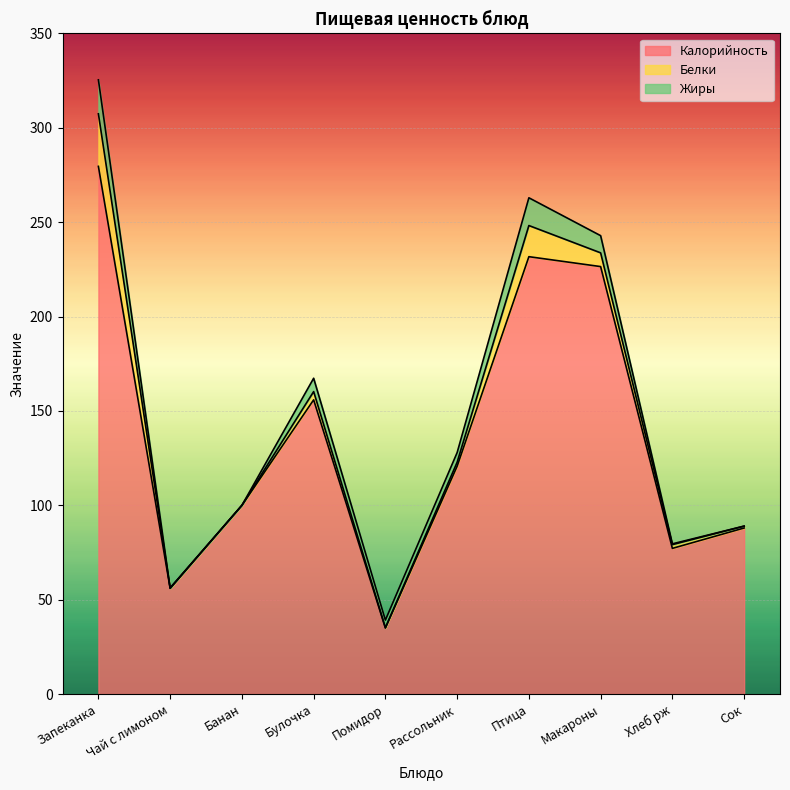

What is the label of the 9th point from the right?

Чай с лимоном